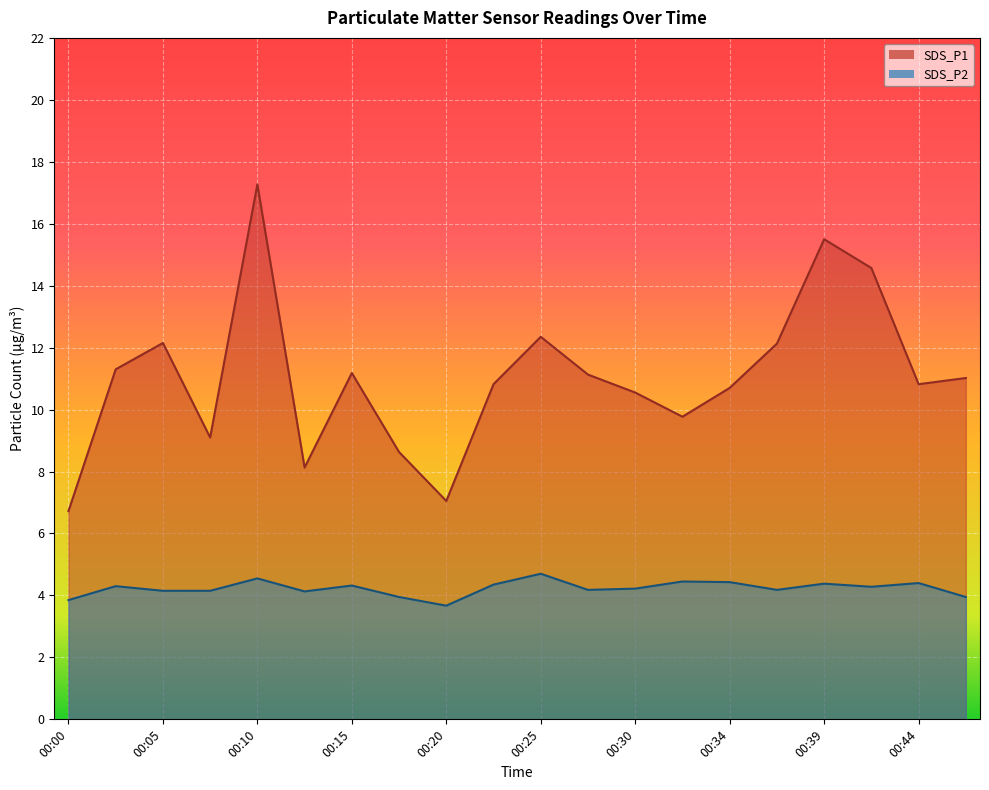

Between 00:02 and 00:32, which is larger?

00:02